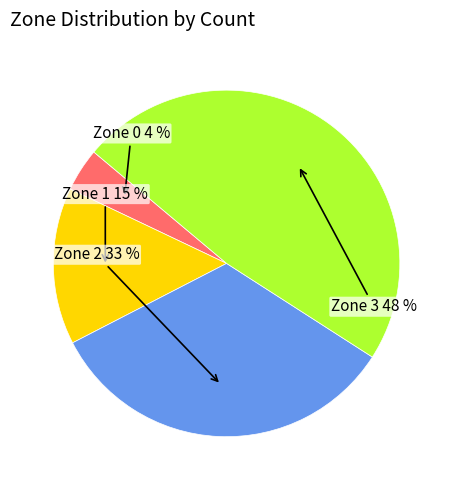

To the nearest percent, what is the average slice percentage?

25%